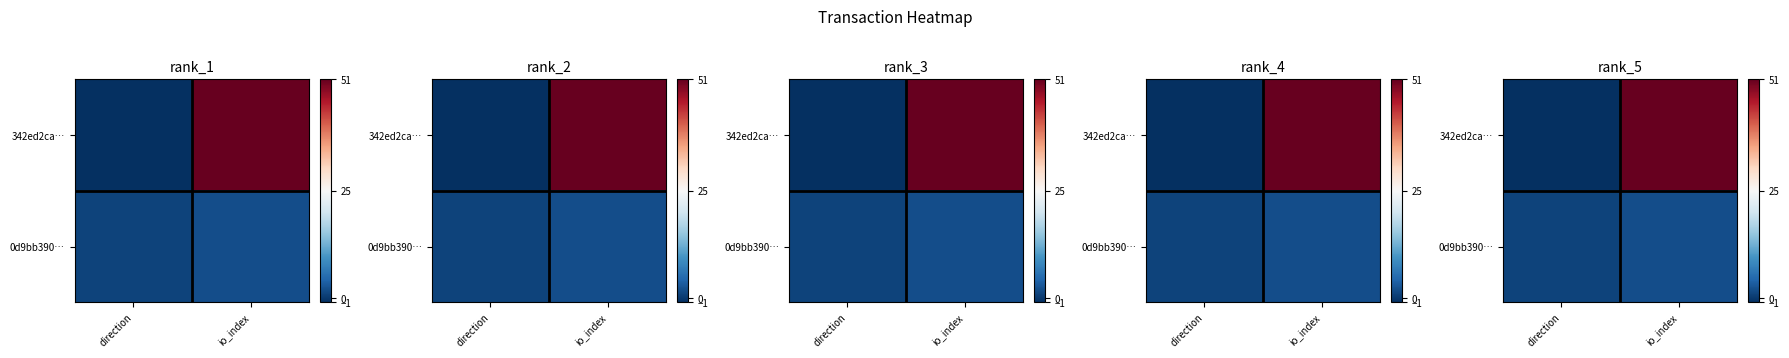

What is the spread (max minus min) of values at direction?

2